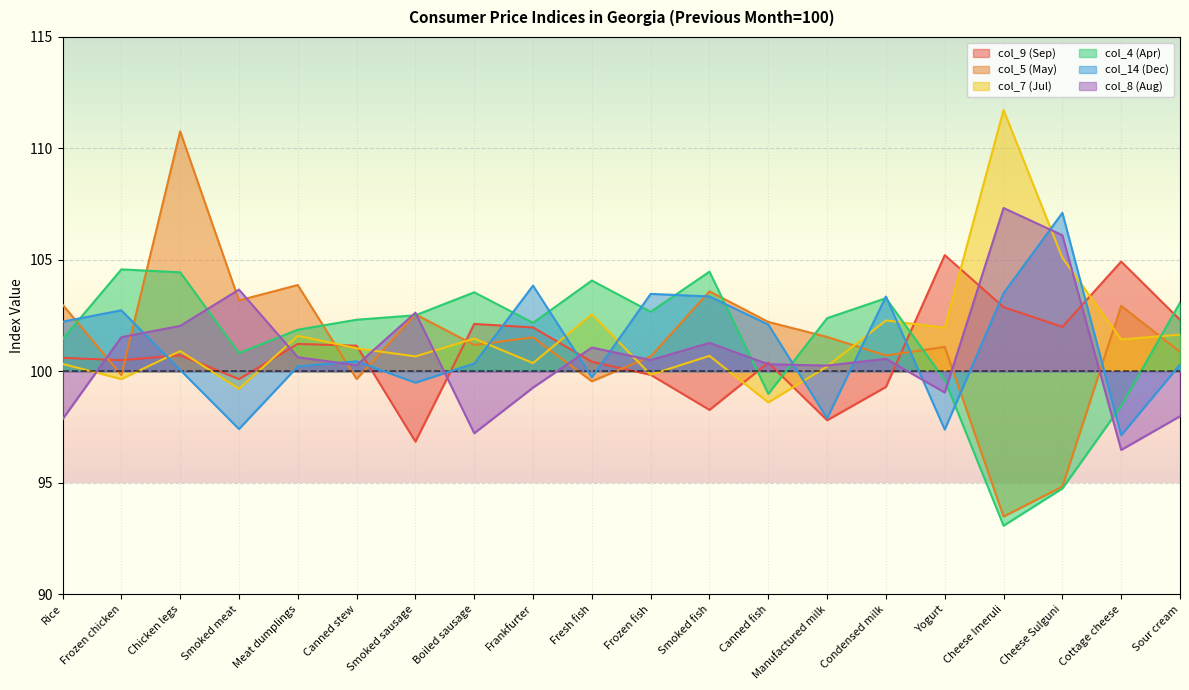

What is the sum of the col_9 (Sep) values at Canned stew and Frozen chicken?

201.6